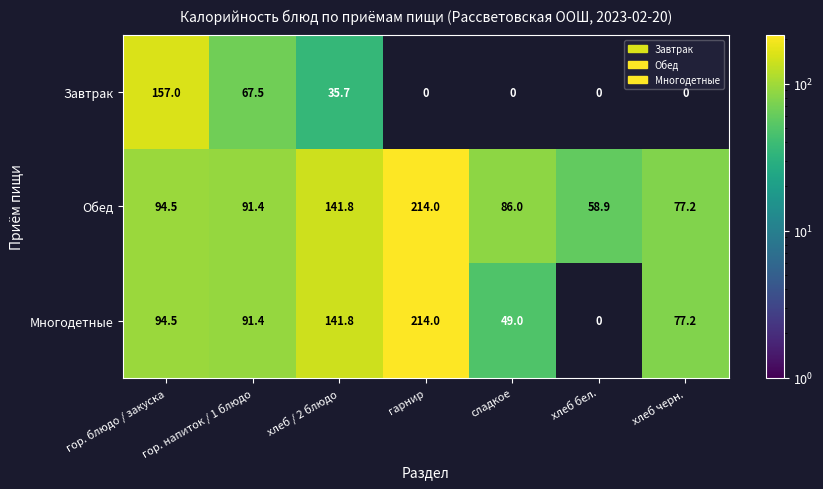

Is the value of Завтрак at гор. блюдо / закуска greater than the value of Обед at хлеб / 2 блюдо?

Yes